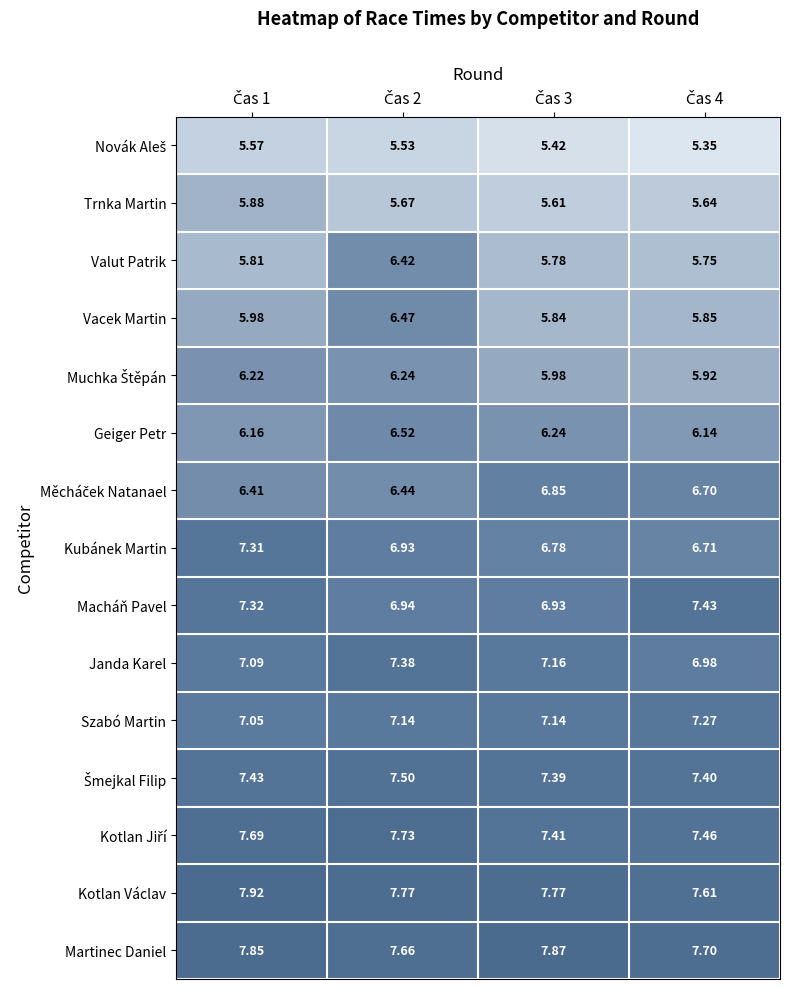

Which series has the largest range (max minus min)?

Valut Patrik